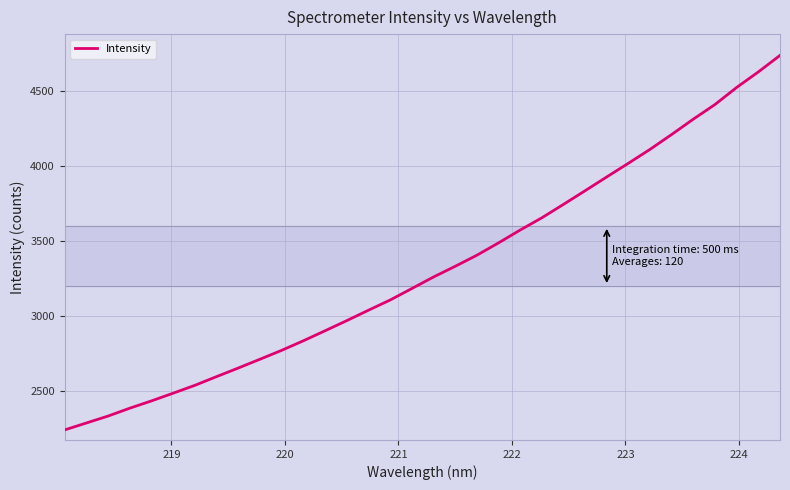

What is the greatest value displayed?

4739.2